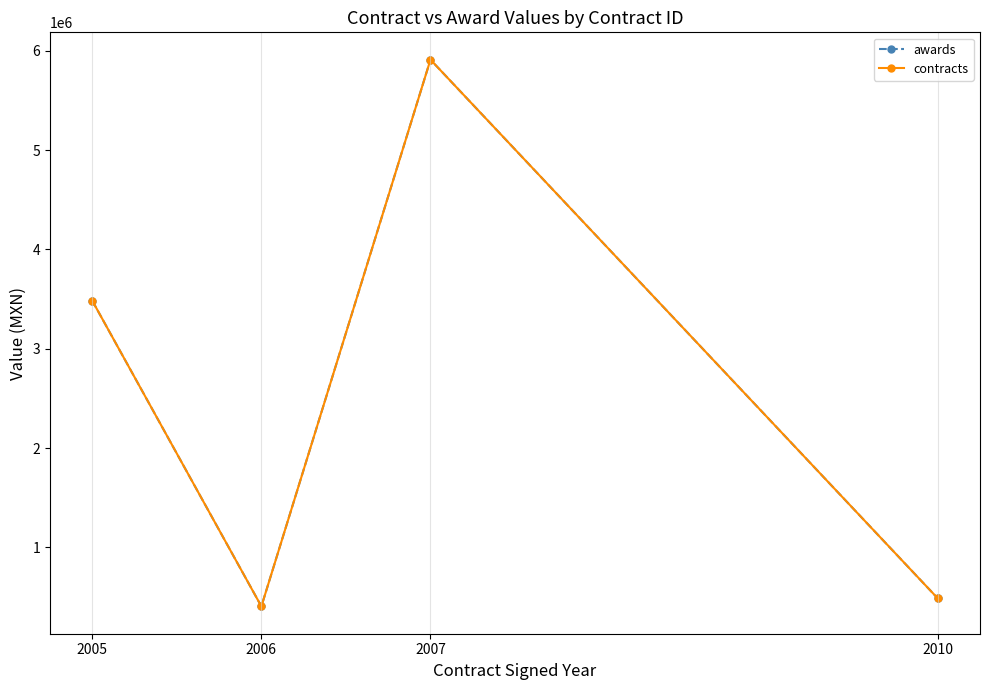

At which label is contracts closest to 3157879?

2005